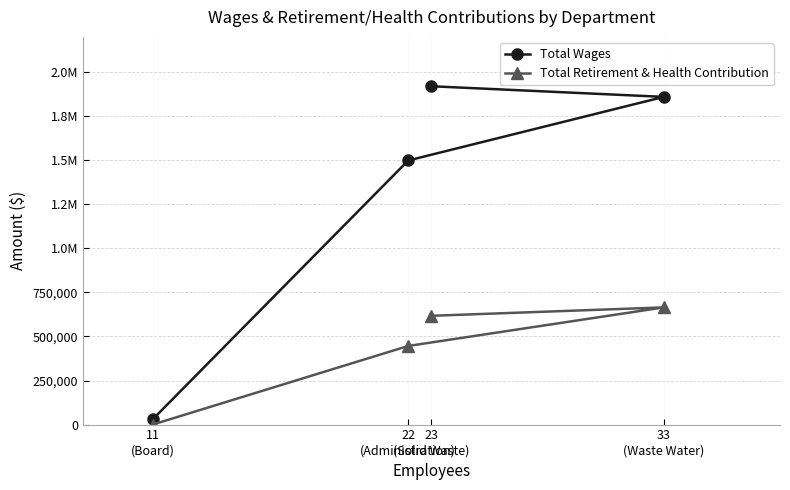

List the series in order of their peak value, highest first.

Total Wages, Total Retirement & Health Contribution